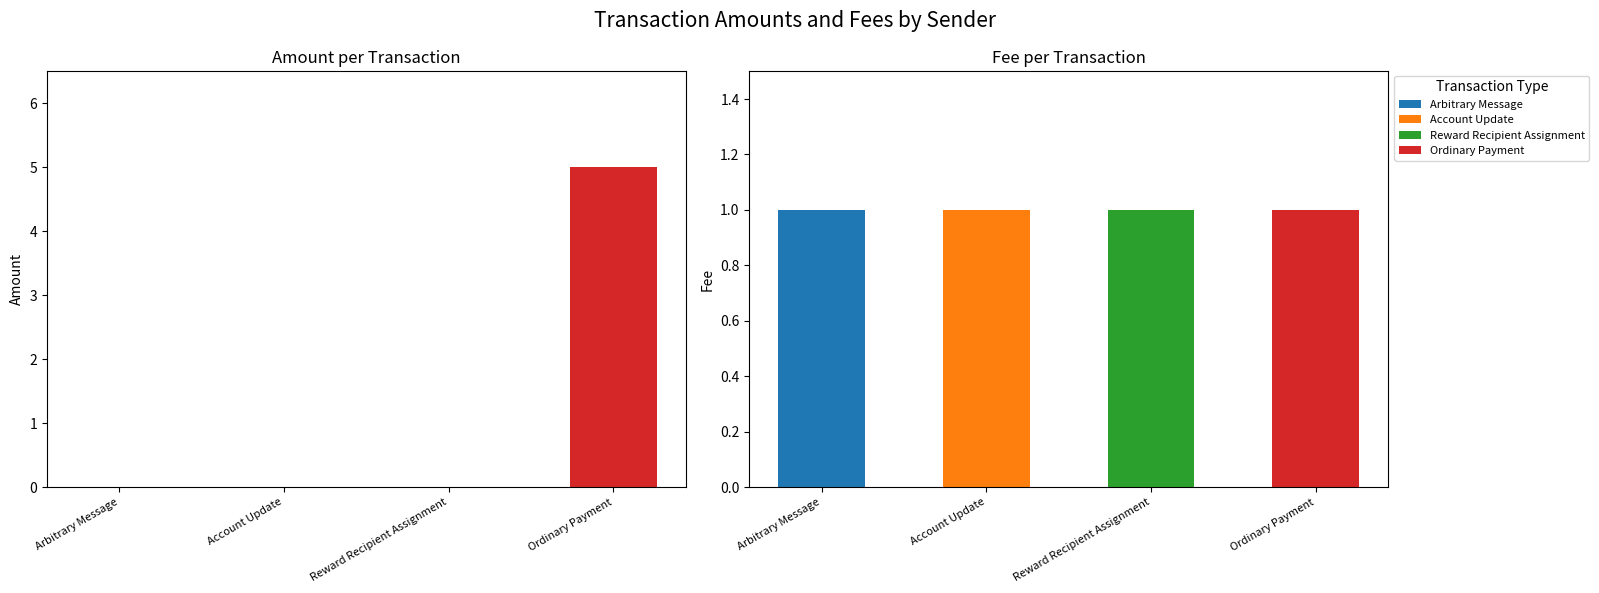

Reading right to left, extract all data points from this chart.

5	0	0	0